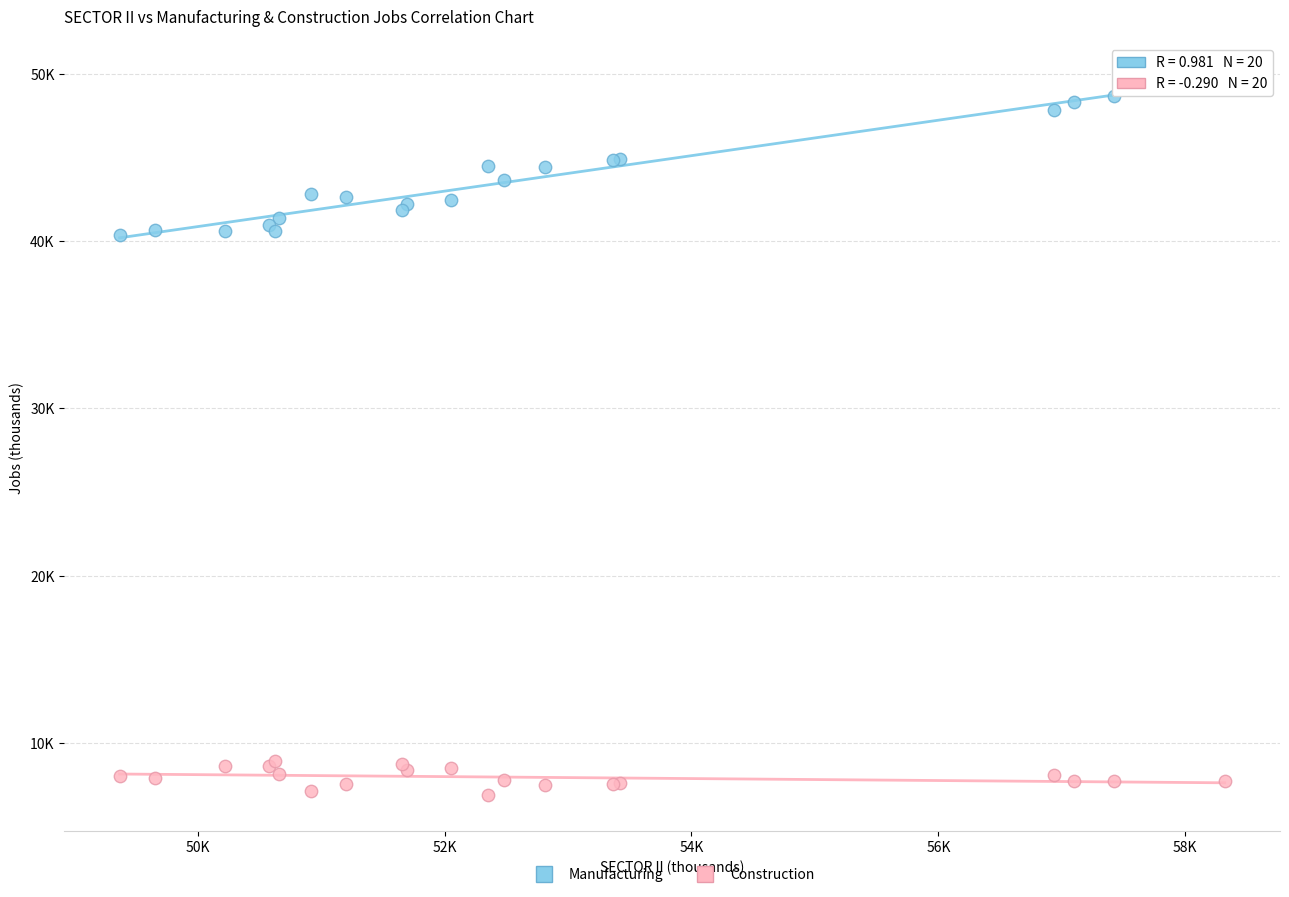

Which series reaches the maximum Y coordinate?

Manufacturing